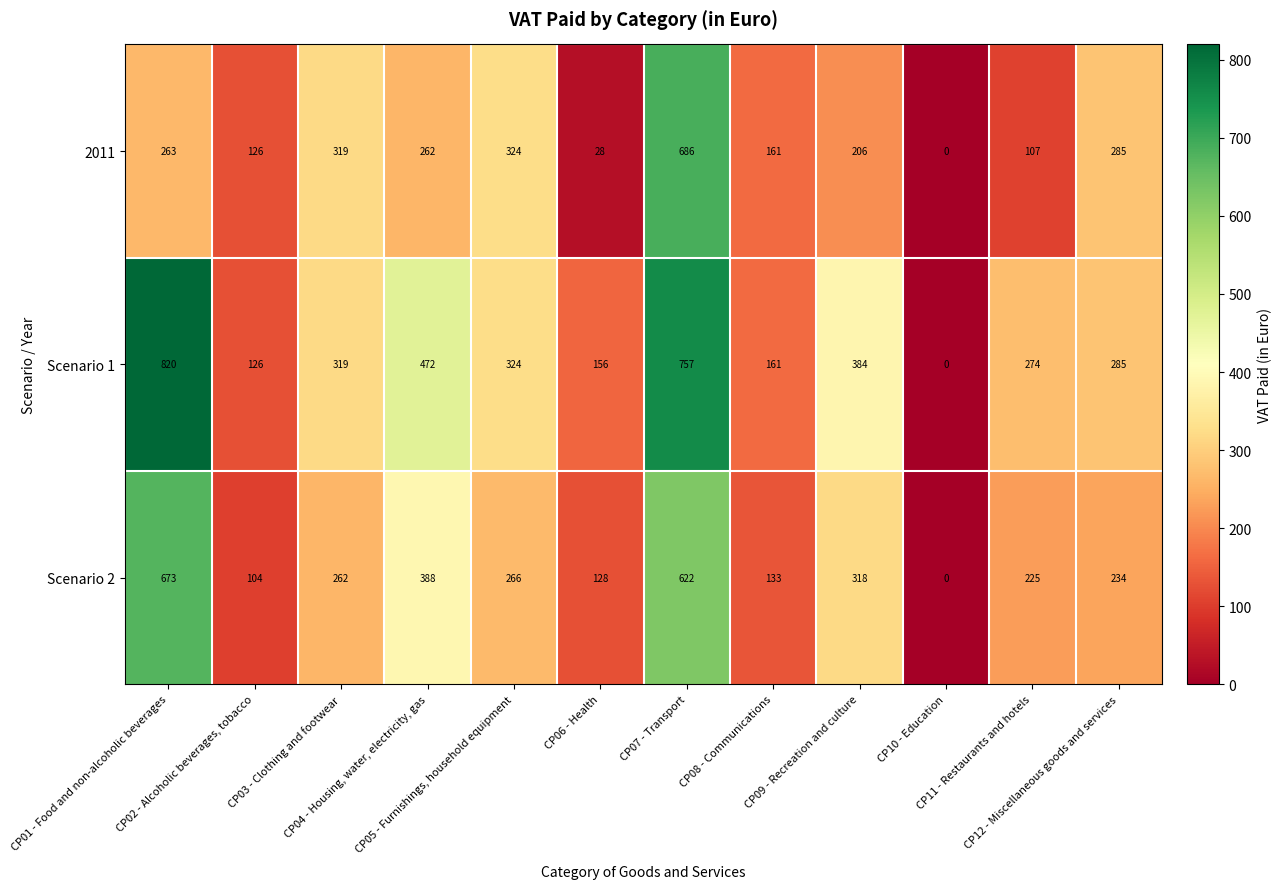

Rank the series by their maximum value, from lowest to highest.

Scenario 2, 2011, Scenario 1